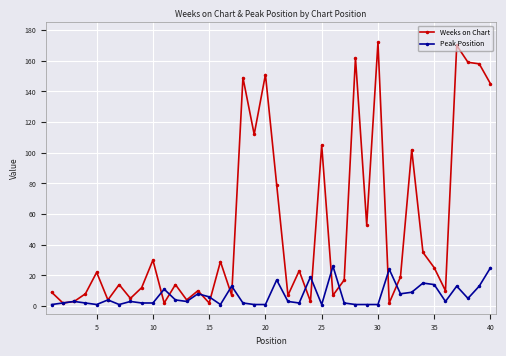

How many data points does each series have?

40